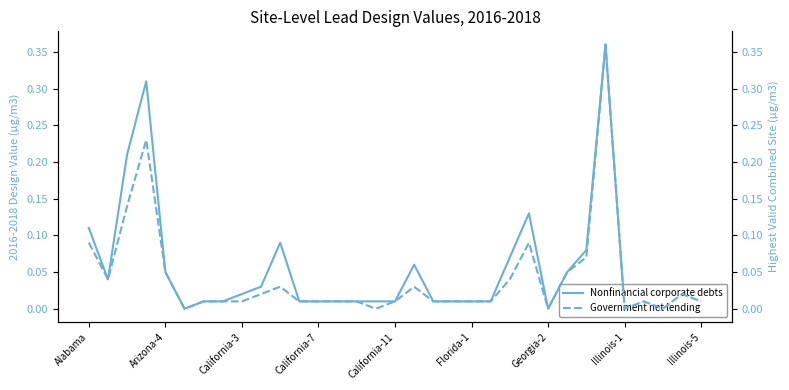

How many interior local peaks does the Nonfinancial corporate debts series have?

7